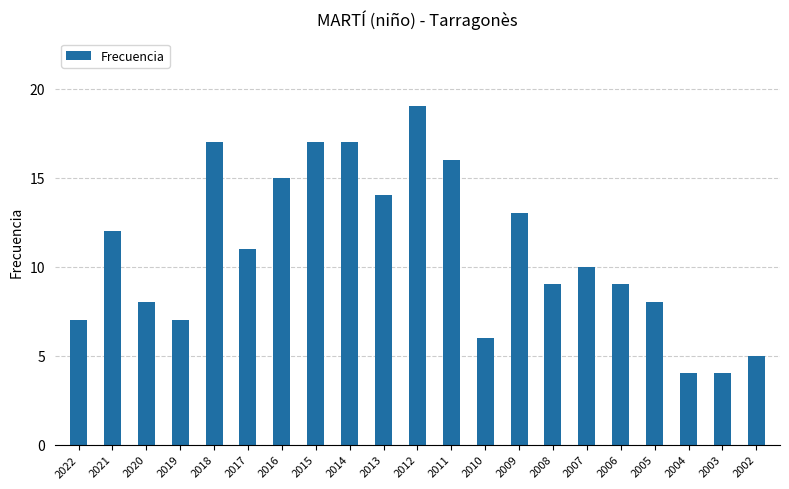

Reading left to right, extract all data points from this chart.

2022=7	2021=12	2020=8	2019=7	2018=17	2017=11	2016=15	2015=17	2014=17	2013=14	2012=19	2011=16	2010=6	2009=13	2008=9	2007=10	2006=9	2005=8	2004=4	2003=4	2002=5